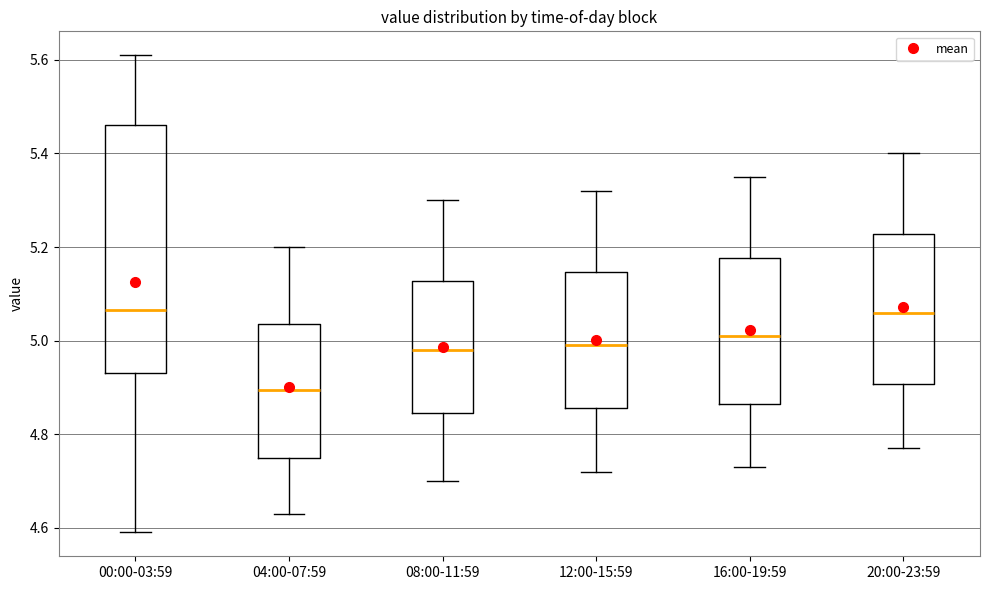

Where does the lower whisker of the box for 00:00-03:59 end on the y-axis? The values are not printed on the chart, so give them approximately, as read against the axis.

4.60